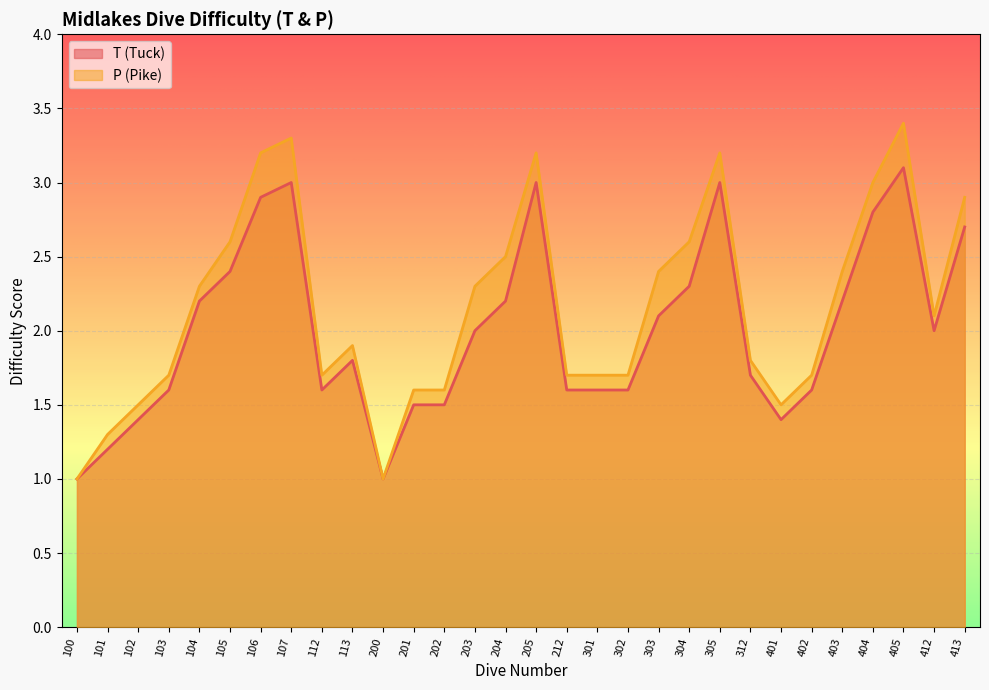

True or false: T (Tuck) has a value of 3.3 at 204.

False